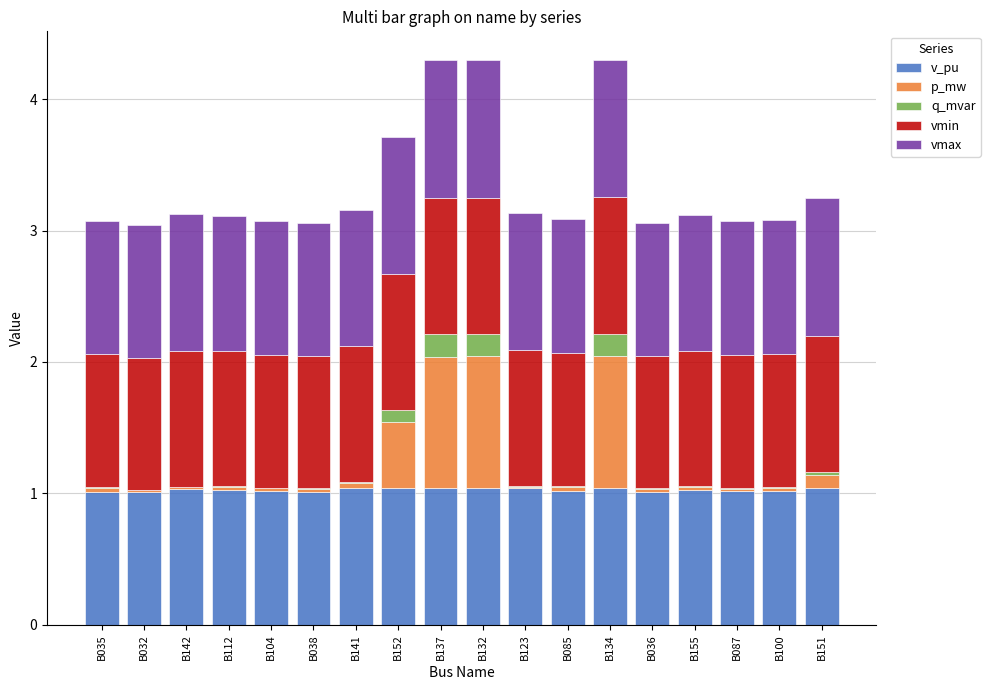

What is the total value across all series at B137?

4.3